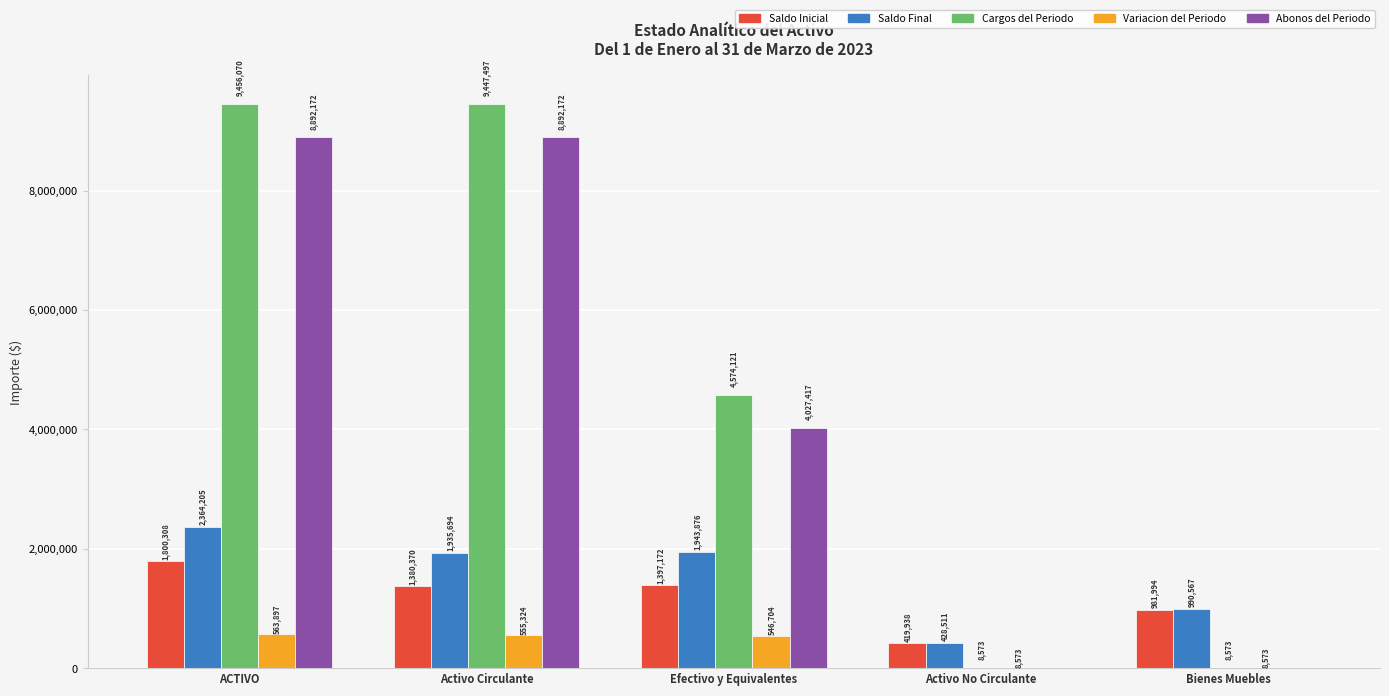

True or false: Cargos del Periodo has a value of 8573.0 at Bienes Muebles.

True